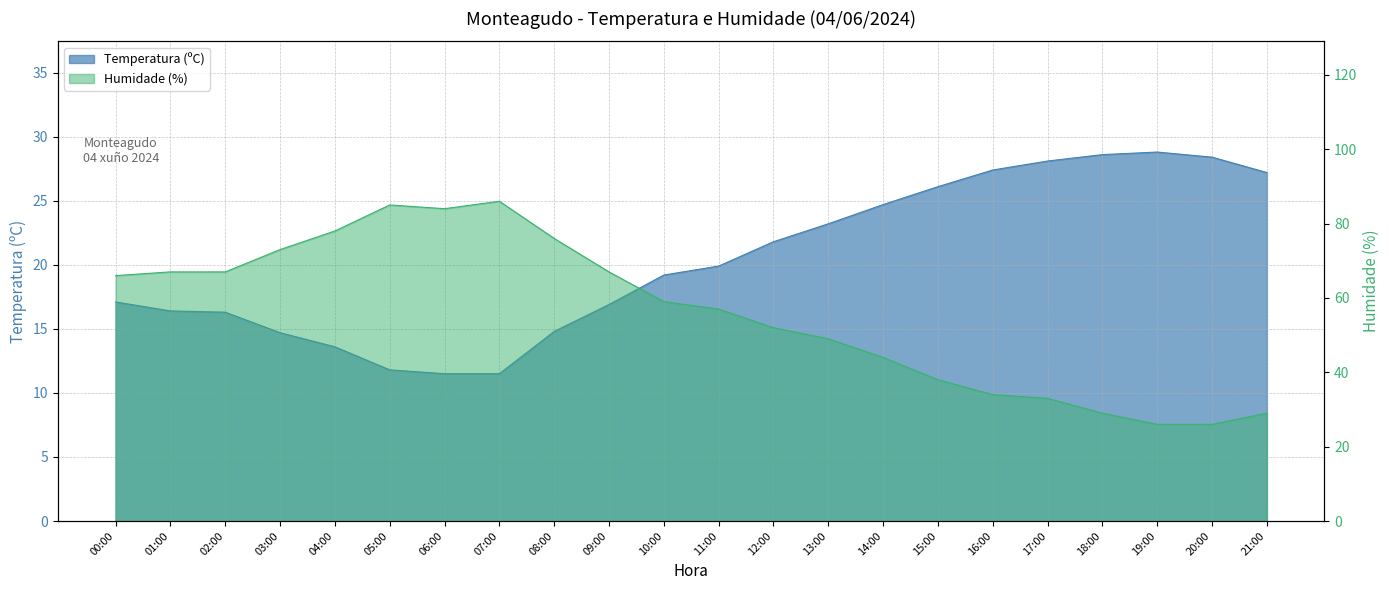

What is the sum of the Temperatura (ºC) values at 14:00 and 06:00?

36.2